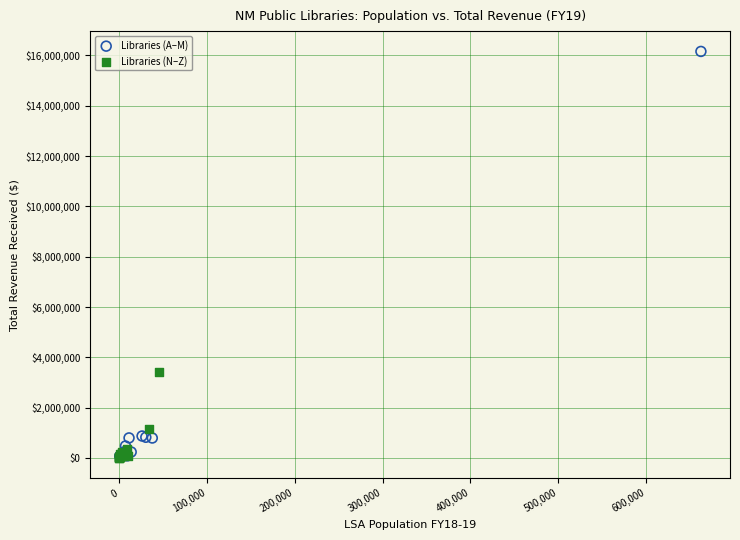

What are all the series names shown in the legend?

Libraries (A–M), Libraries (N–Z)